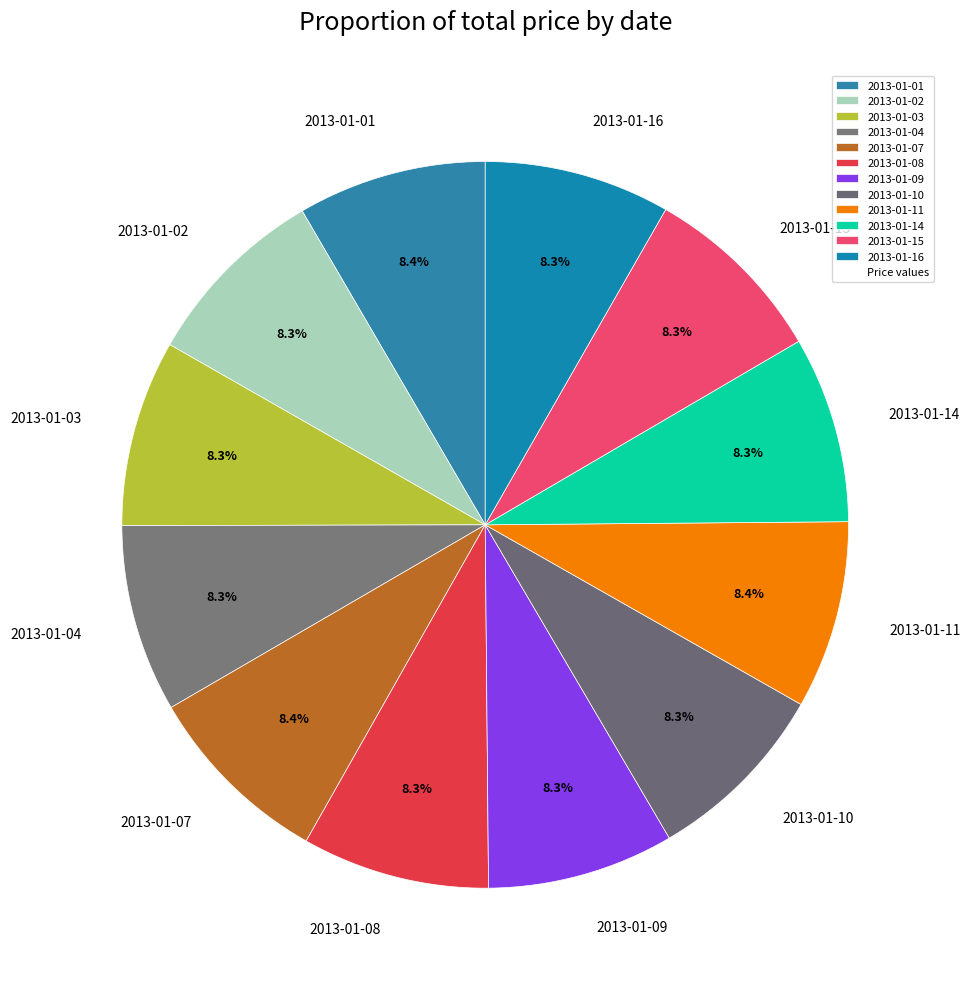

To the nearest percent, what portion does 2013-01-01 represent?

8%